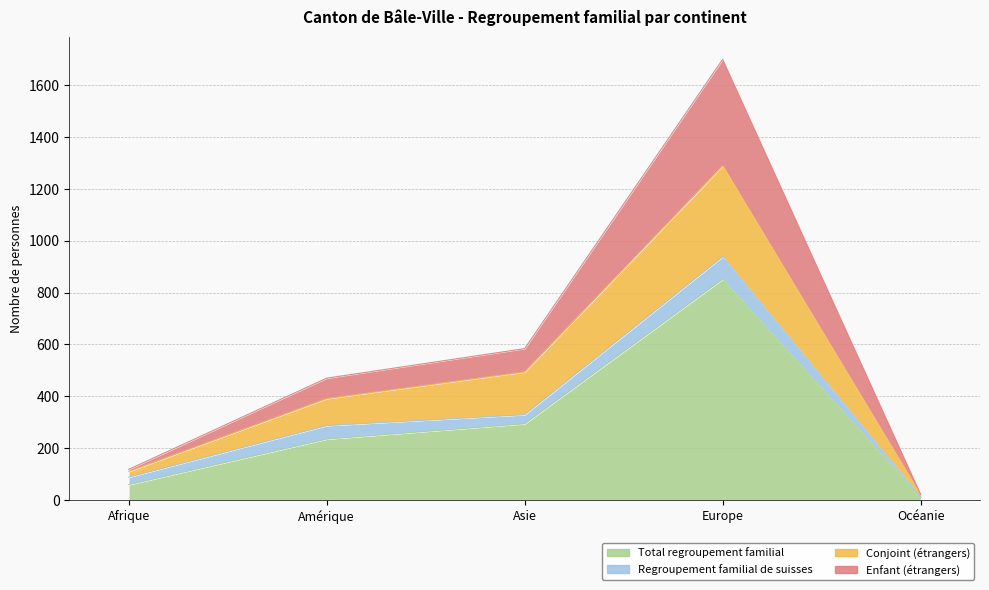

What position from the right is Amérique?

4